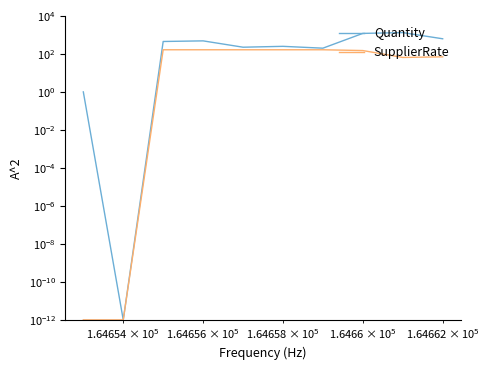

What are all the series names shown in the legend?

Quantity, SupplierRate